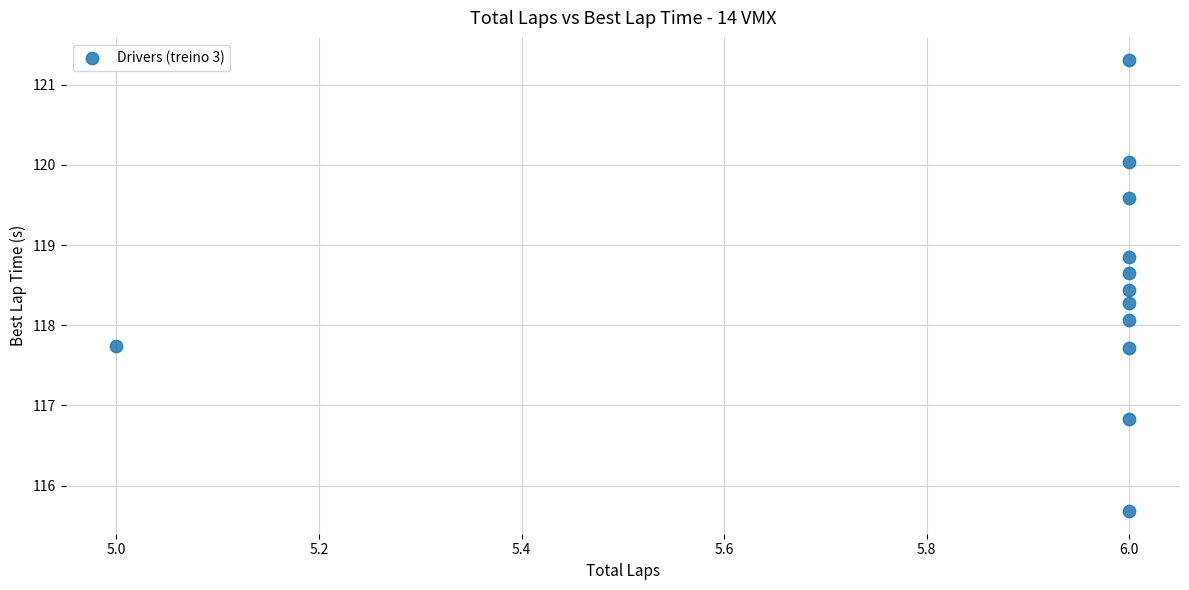

What Y value in the scatter plot is closest to 118?

118.1